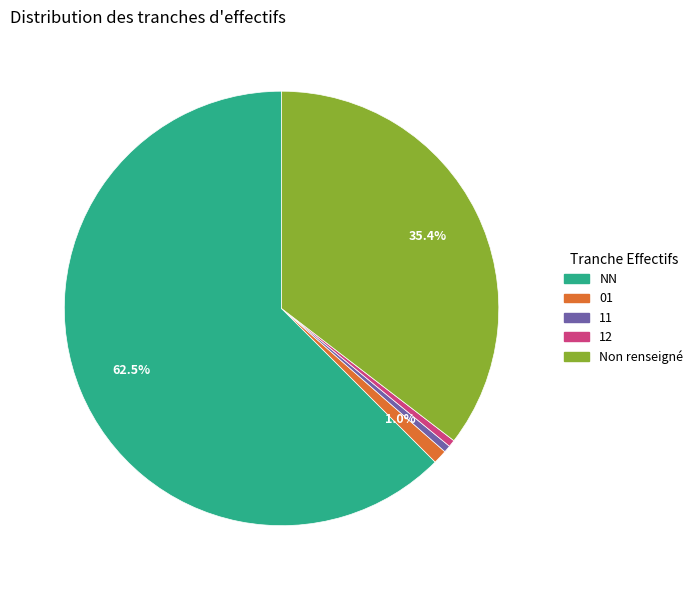

Is there any slice that represents more than half of the pie?

Yes